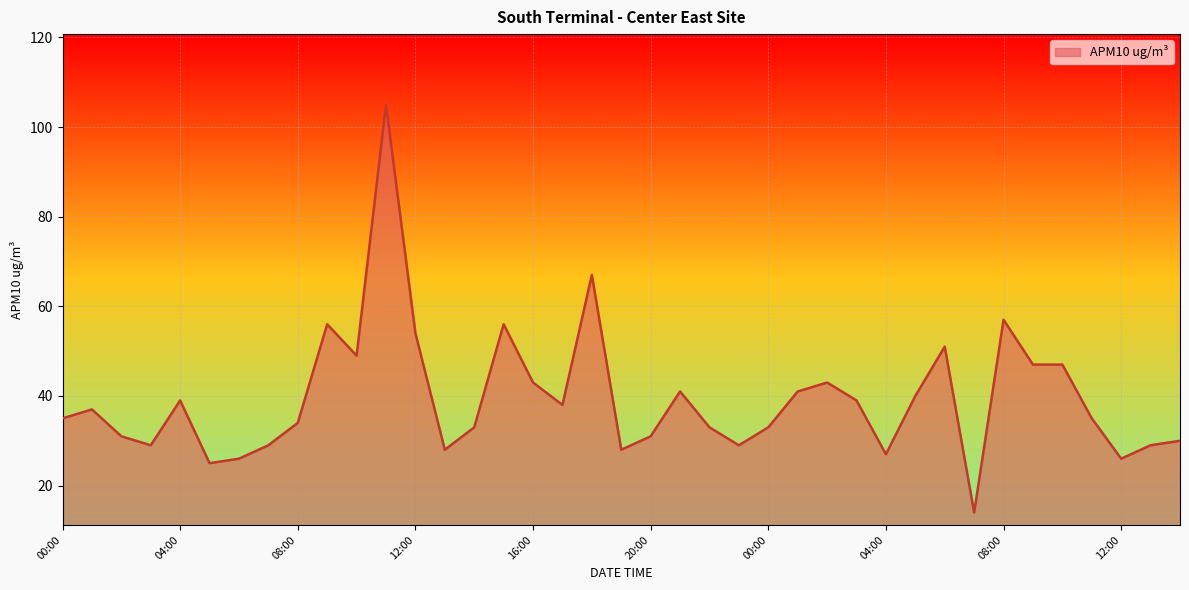

What is the maximum value shown in the chart?

105